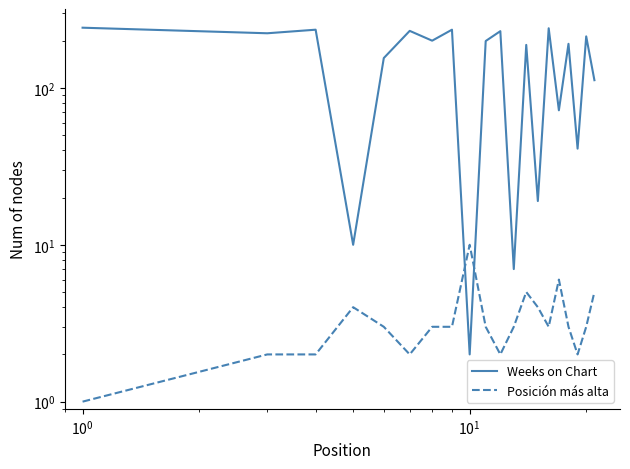

Reading left to right, list all the values displayed in this chart.

Weeks on Chart: 242	223	235	10	155	231	200	235	2	199	230	7	188	19	240	72	191	41	213	112
Posición más alta: 1	2	2	4	3	2	3	3	10	3	2	3	5	4	3	6	3	2	3	5